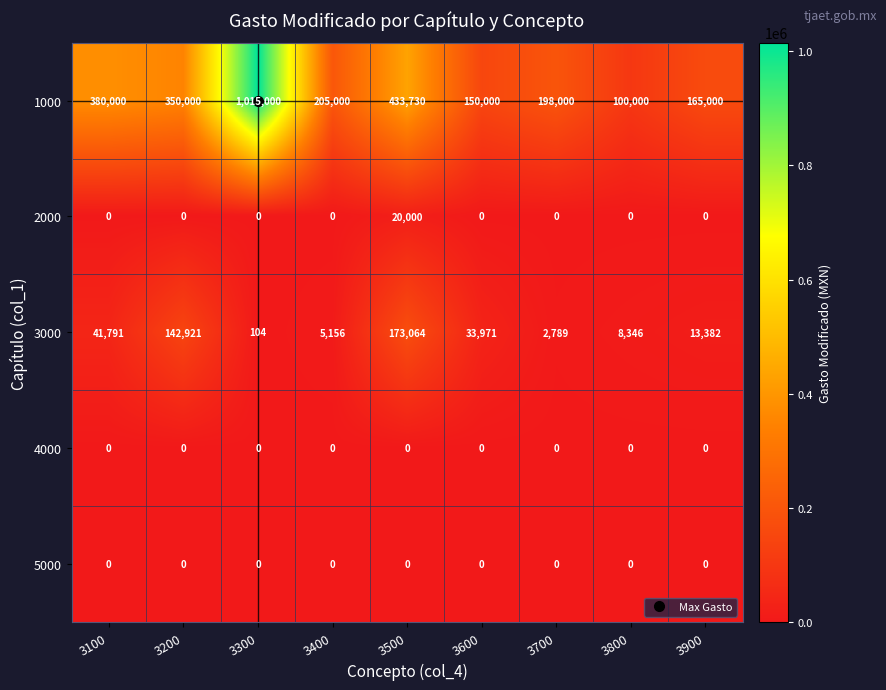

What is the difference between the highest and lowest values at 3700?

198000